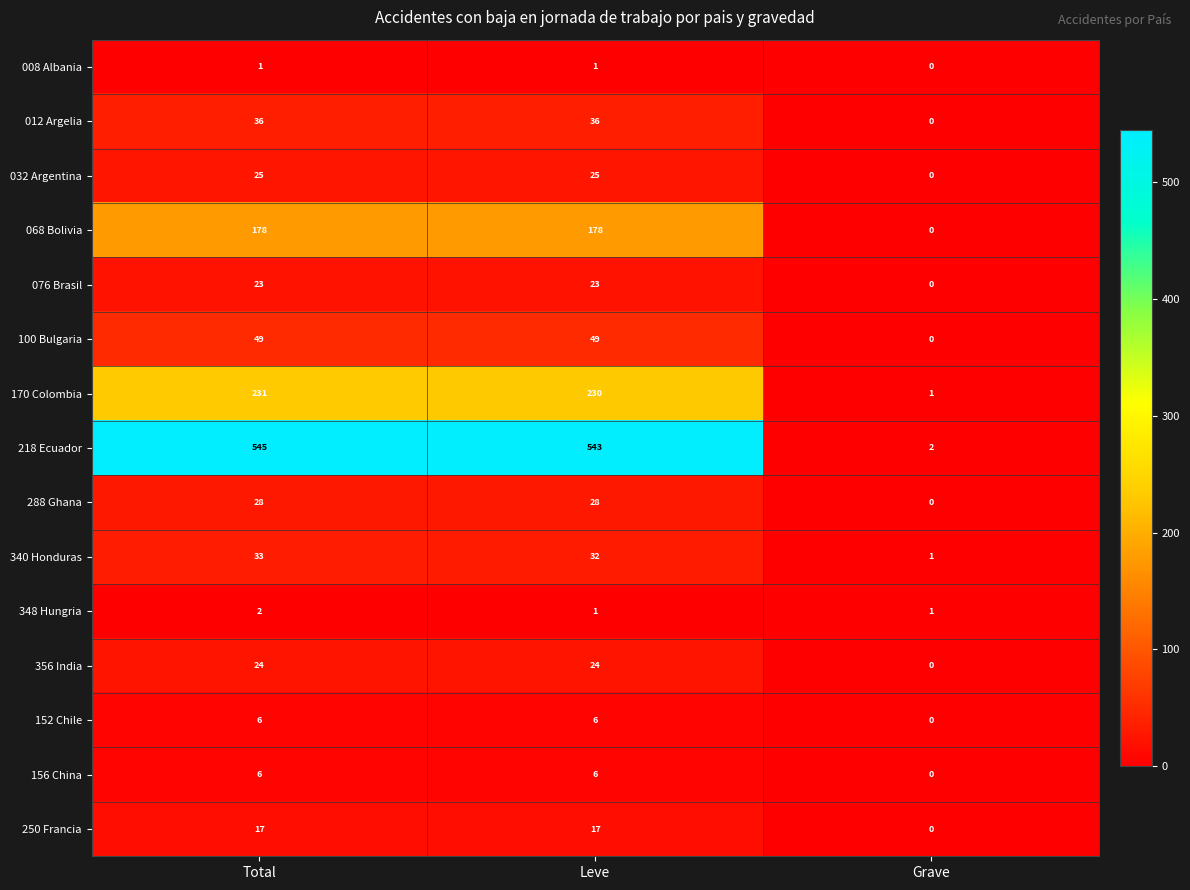

Between Total and Leve, which series saw the biggest shift?

218 Ecuador